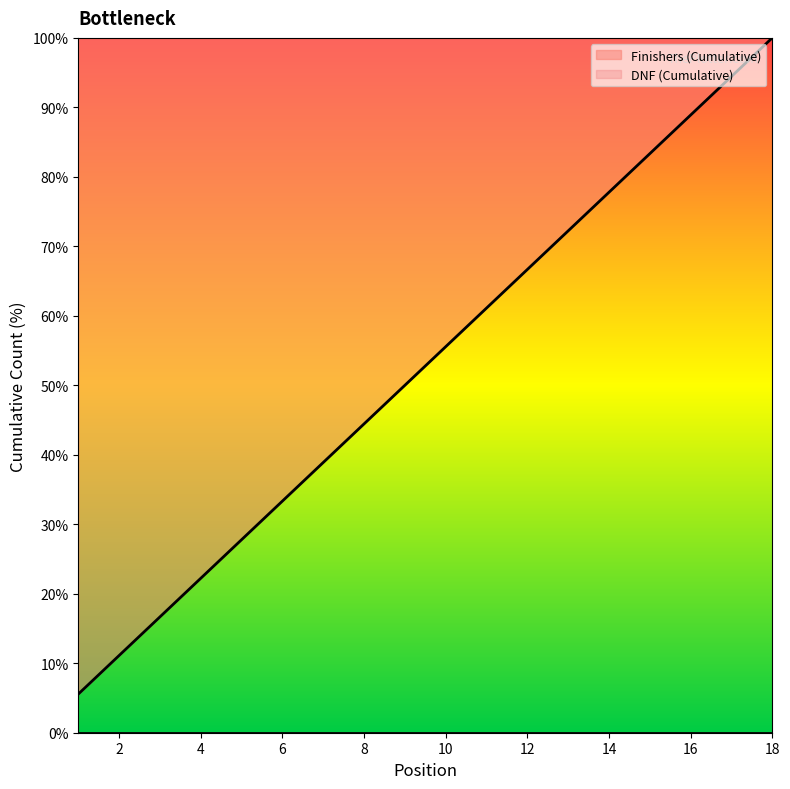

What is the difference between the values at 5 and 18?

72.2